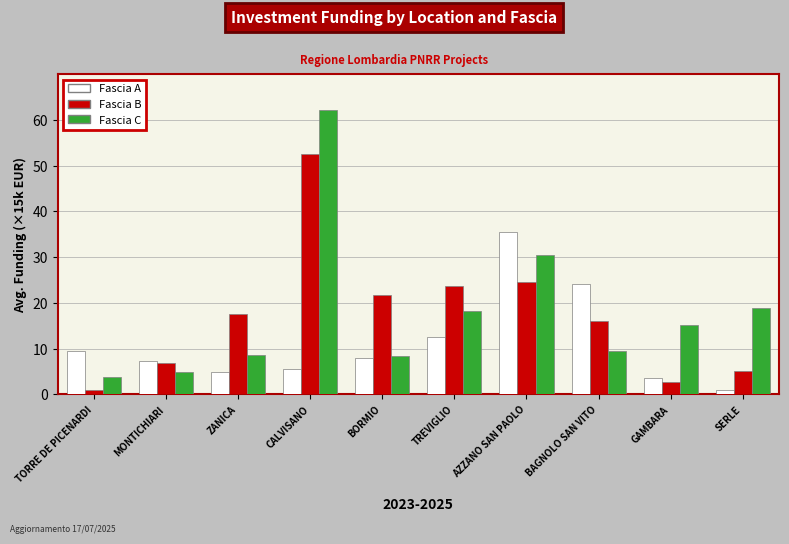

Which series has the widest spread of values?

Fascia C